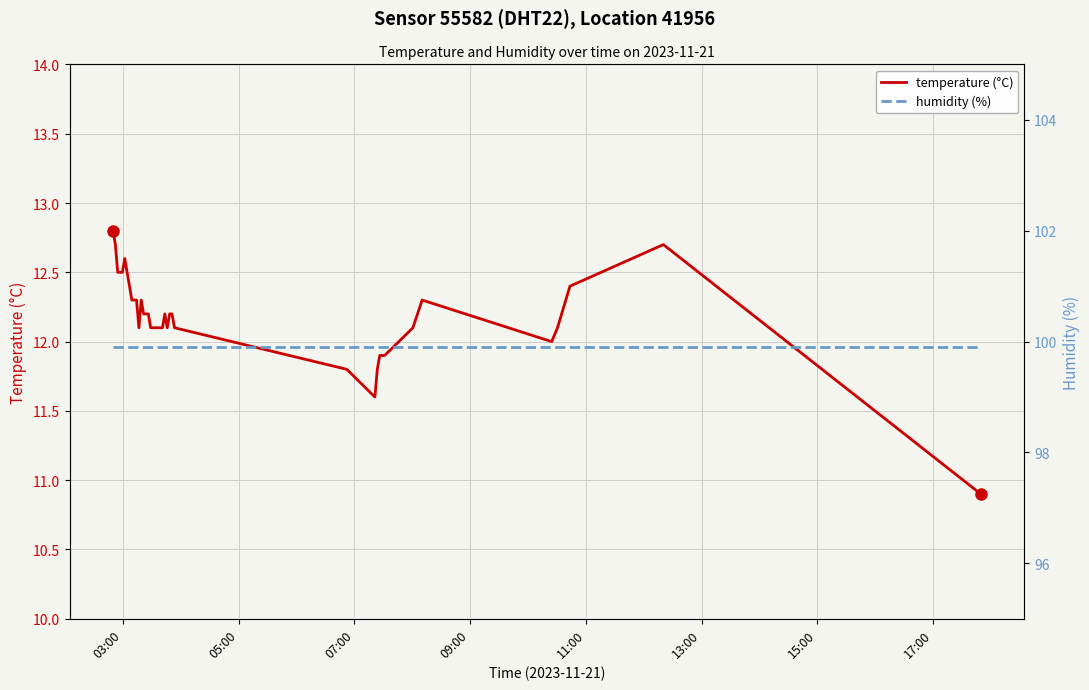

True or false: temperature (°C) and humidity (%) cross at least once.

False